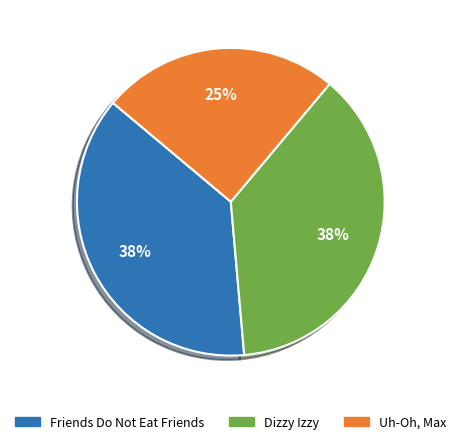

How many slices are in this pie chart?

3